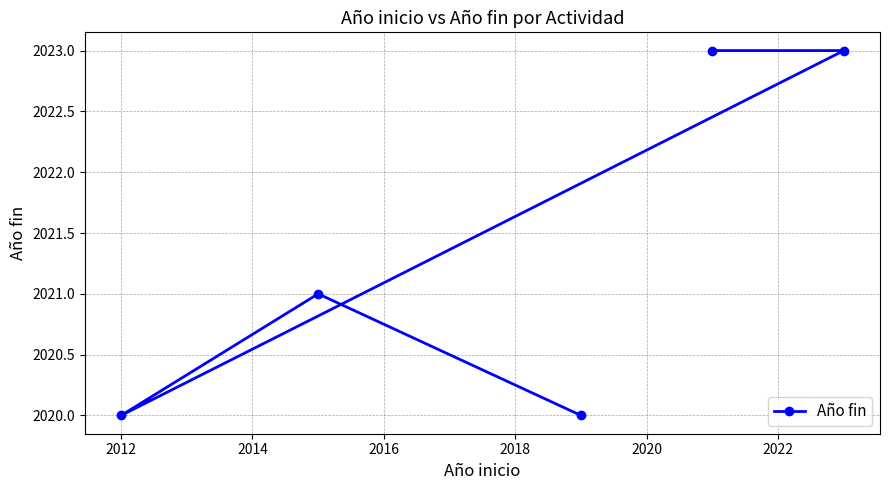

Reading right to left, what are all the values shown in this chart?

2023	2023	2020	2021	2020